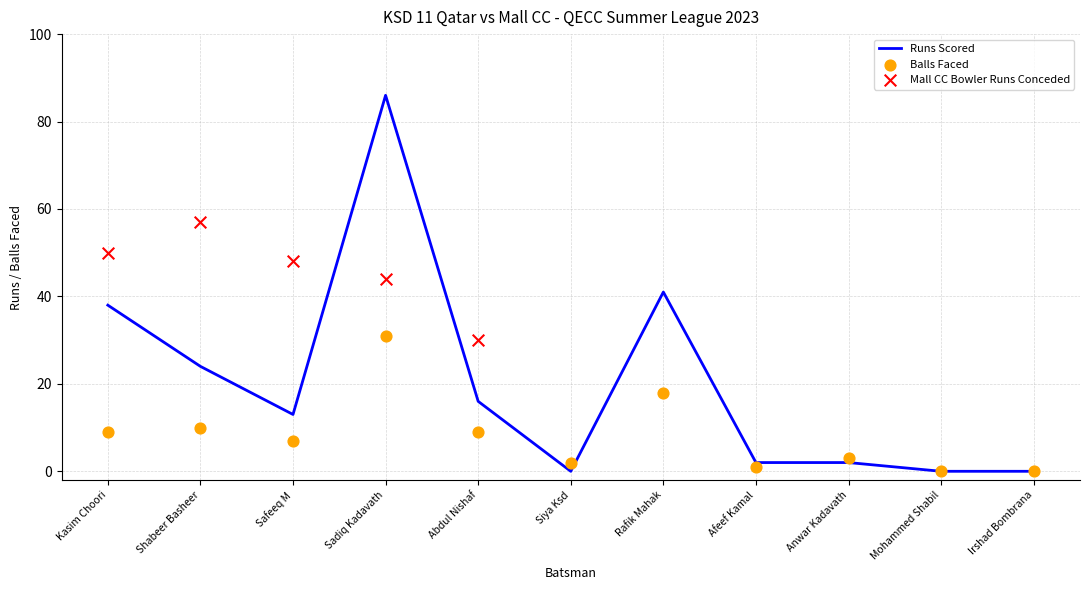

Which series contains the lowest Y value?

KSD 11 Qatar Batsmen Runs